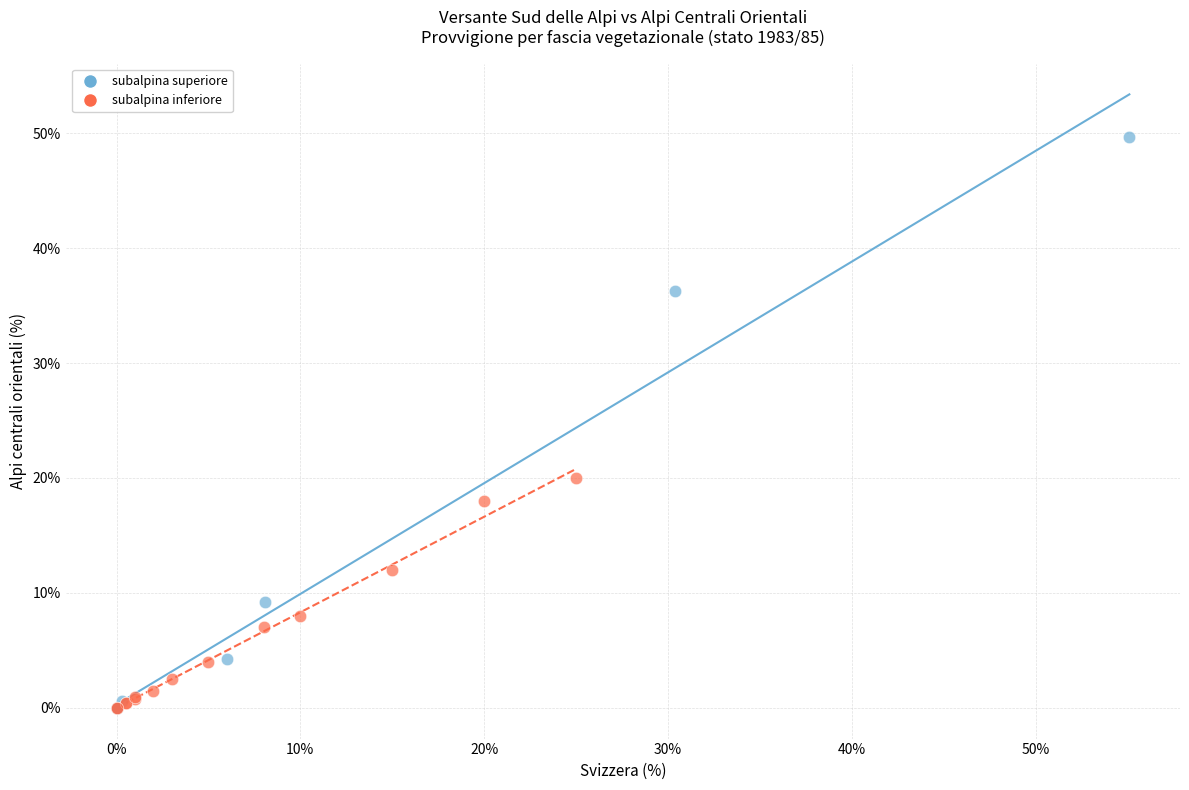

Which series reaches the maximum Y coordinate?

subalpina superiore